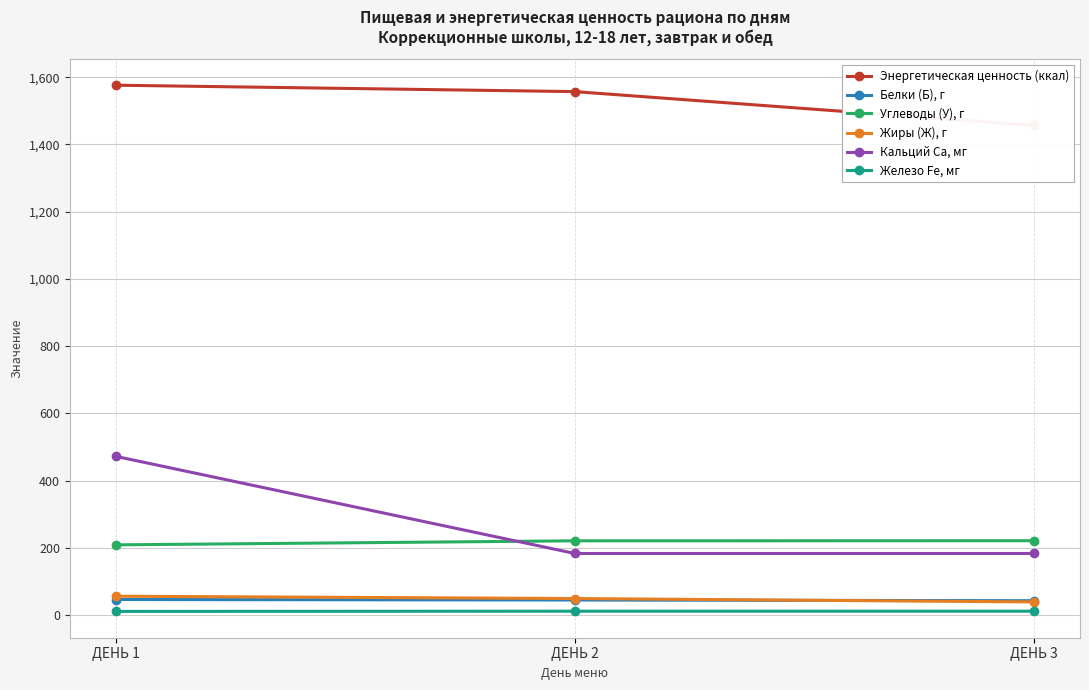

What is the sum of all Жиры (Ж), г values?

143.6